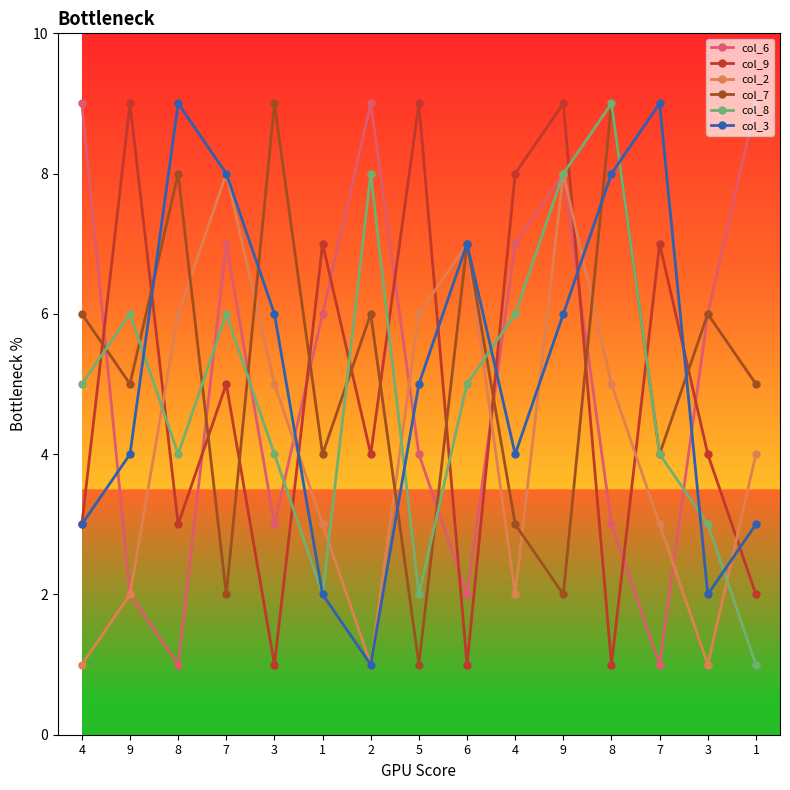

Which has a higher value, 8 or 3?

8